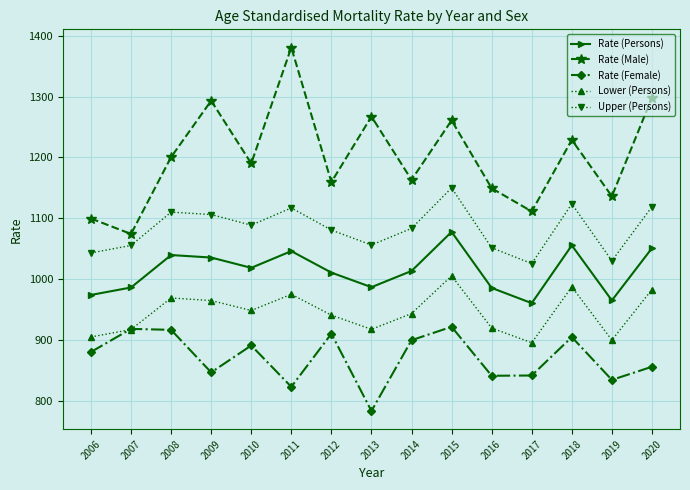

What are all the series names shown in the legend?

Rate (Persons), Rate (Male), Rate (Female), Lower (Persons), Upper (Persons)